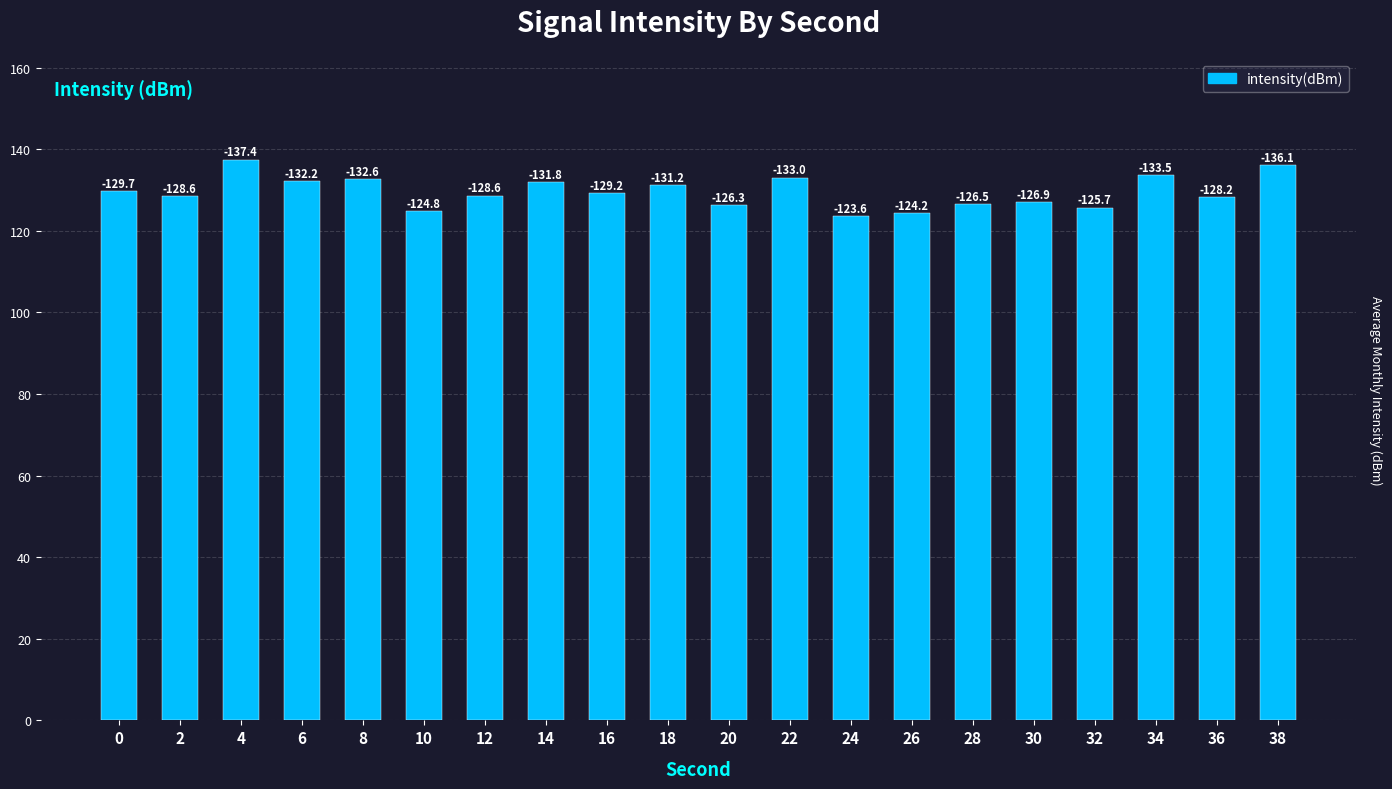

Does the chart contain any negative values?

No